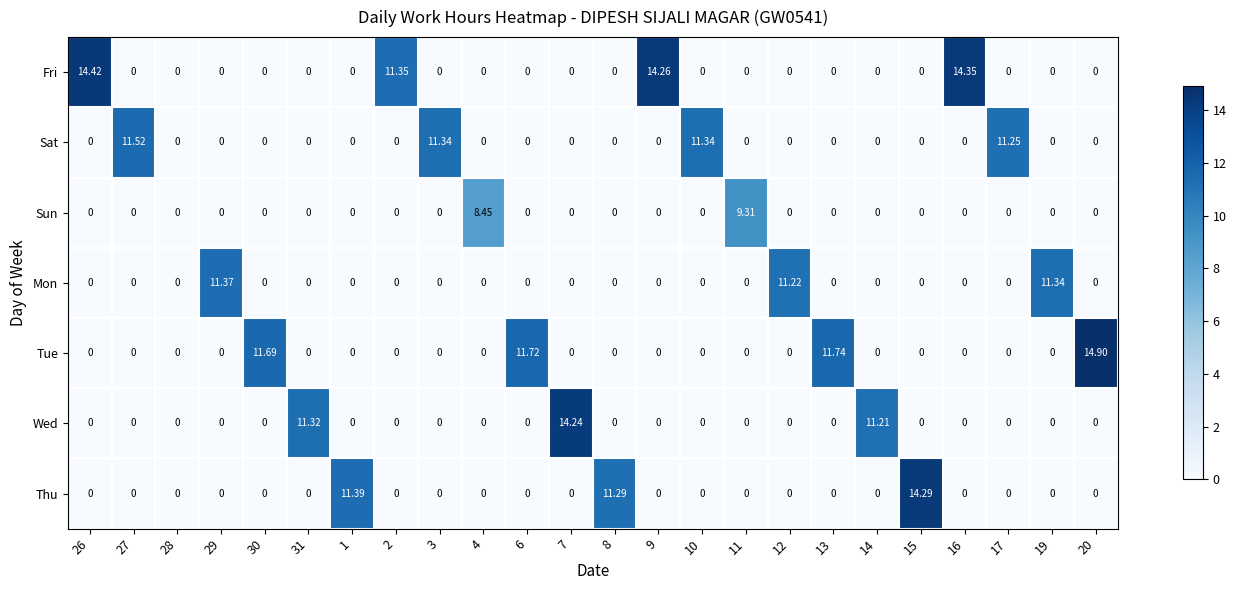

What is the total value across all series at 11?

9.3